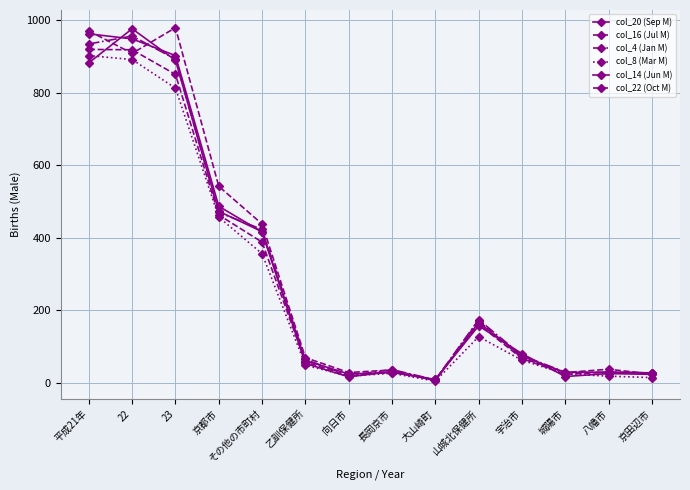

Between 京都市 and 向日市, which series saw the biggest shift?

col_16 (Jul M)